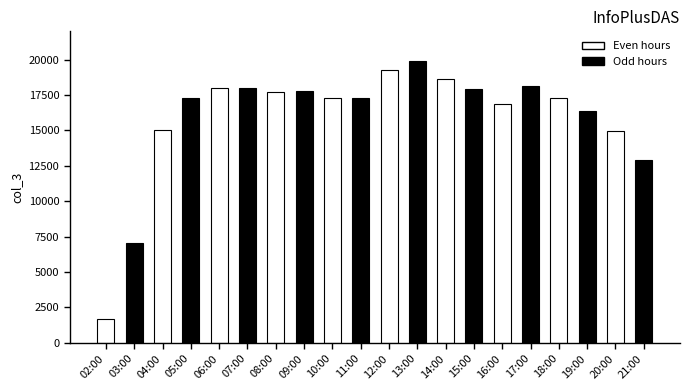

Approximately how many times larger is the value at 20:00 compared to 19:00?

0.9